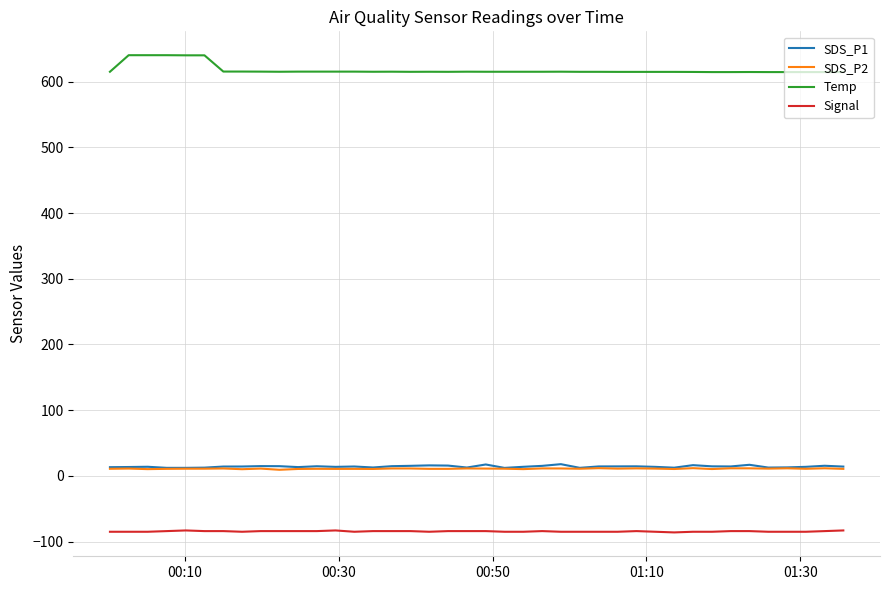

What is the greatest value displayed?

640.2